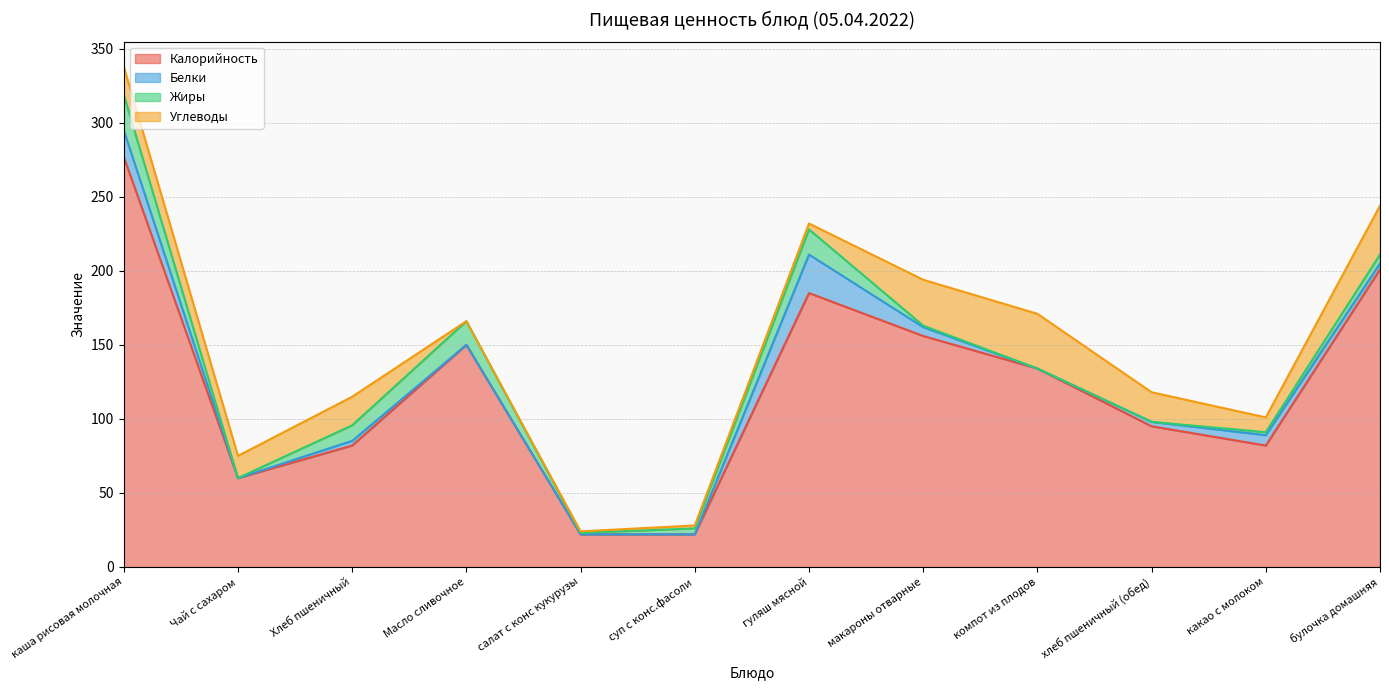

What is the average value of the Жиры series?

6.8